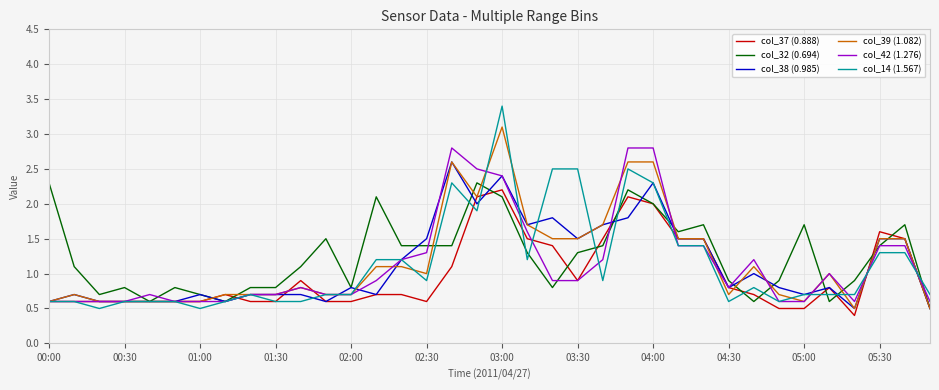

True or false: col_39 (1.082) has more than 1 interior local peaks.

True